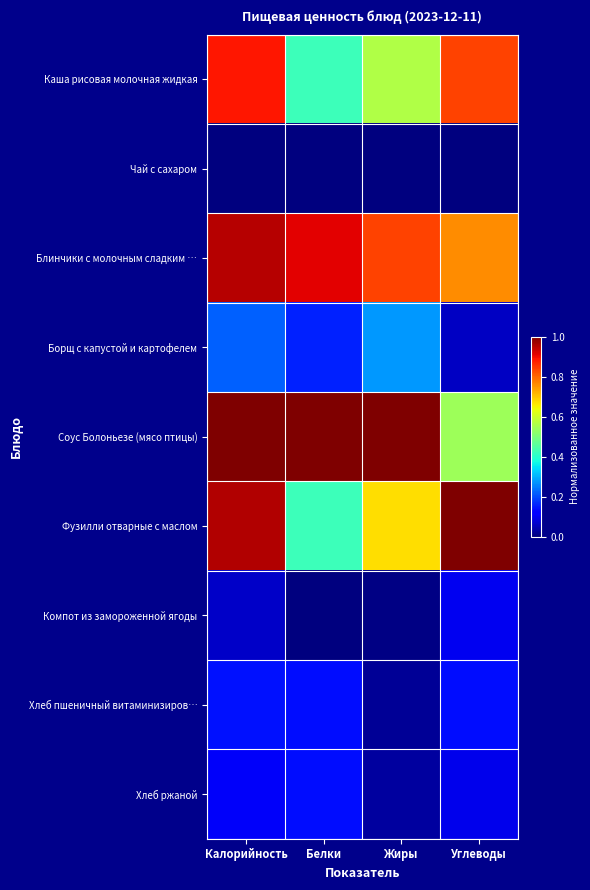

Reading left to right, transcribe all the data shown in this chart.

Каша рисовая молочная жидкая: Калорийность=0.9	Белки=0.4	Жиры=0.6	Углеводы=0.8
Чай с сахаром: Калорийность=0.0	Белки=0.0	Жиры=0.0	Углеводы=0.0
Блинчики с молочным сладким …: Калорийность=1.0	Белки=0.9	Жиры=0.8	Углеводы=0.8
Борщ с капустой и картофелем: Калорийность=0.2	Белки=0.2	Жиры=0.3	Углеводы=0.1
Соус Болоньезе (мясо птицы): Калорийность=1.0	Белки=1.0	Жиры=1.0	Углеводы=0.5
Фузилли отварные с маслом: Калорийность=1.0	Белки=0.4	Жиры=0.7	Углеводы=1.0
Компот из замороженной ягоды: Калорийность=0.1	Белки=0.0	Жиры=0.0	Углеводы=0.1
Хлеб пшеничный витаминизиров…: Калорийность=0.1	Белки=0.1	Жиры=0.0	Углеводы=0.1
Хлеб ржаной: Калорийность=0.1	Белки=0.1	Жиры=0.0	Углеводы=0.1